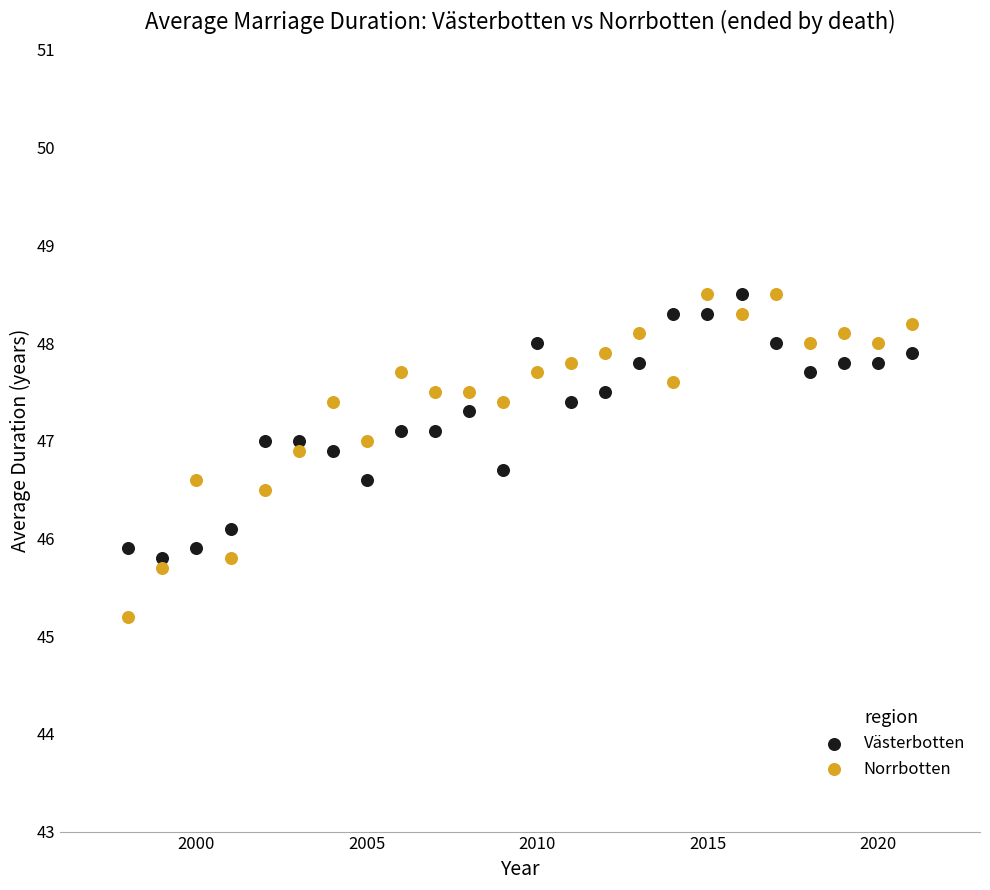

What are all the series names shown in the legend?

Västerbotten, Norrbotten